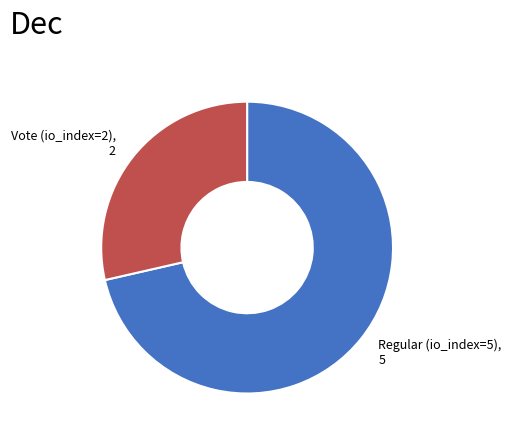

Between Vote (io_index=2) and Regular (io_index=5), which is larger?

Regular (io_index=5)